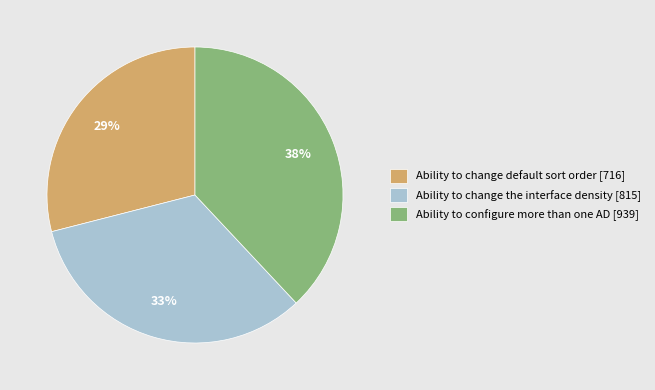

Is there any slice that represents more than half of the pie?

No